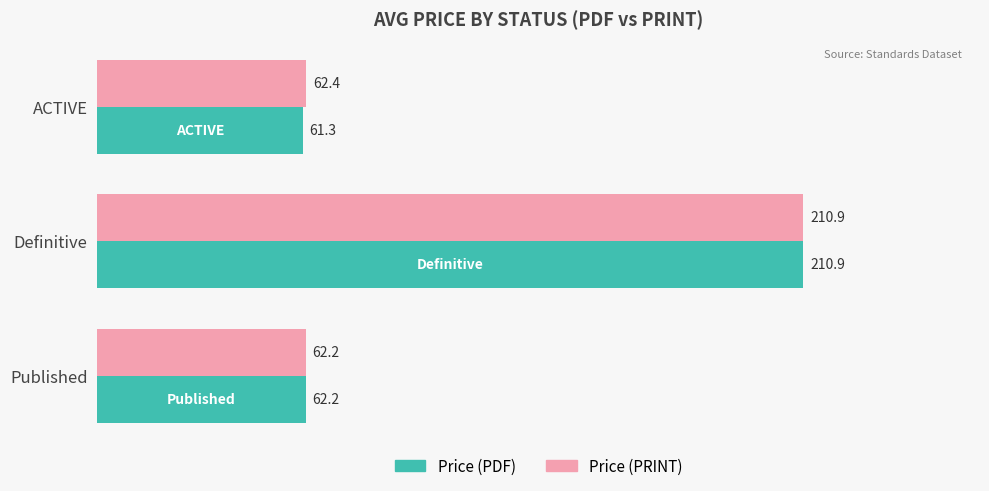

The Price (PDF) series shows 61.3 at ACTIVE. True or false?

True